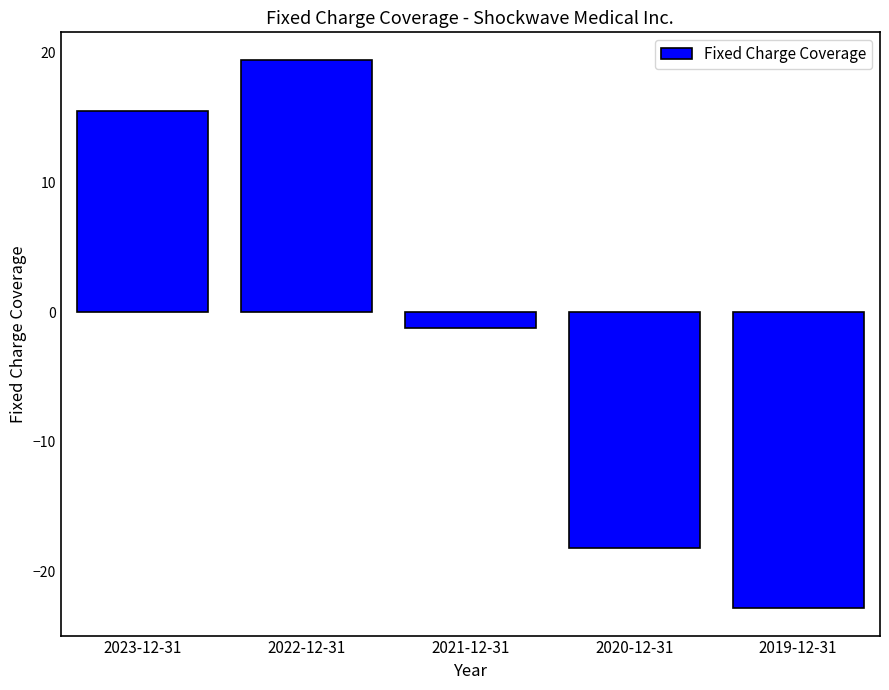

Which has a higher value, 2023-12-31 or 2020-12-31?

2023-12-31